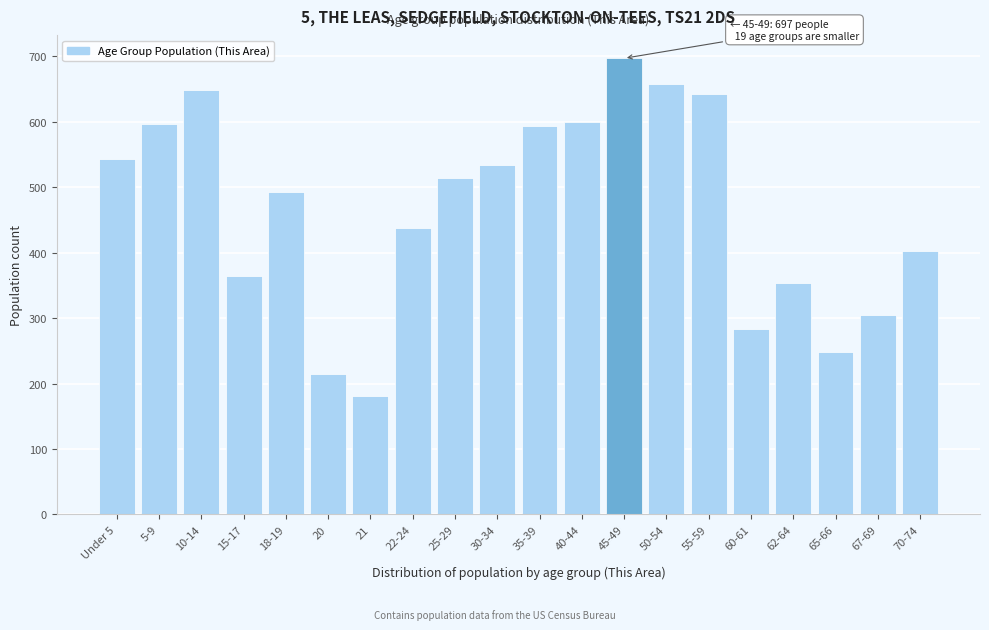

Reading left to right, extract all data points from this chart.

Under 5=543	5-9=597	10-14=648	15-17=364	18-19=493	20=214	21=181	22-24=437	25-29=514	30-34=534	35-39=593	40-44=600	45-49=697	50-54=657	55-59=642	60-61=283	62-64=354	65-66=249	67-69=305	70-74=403